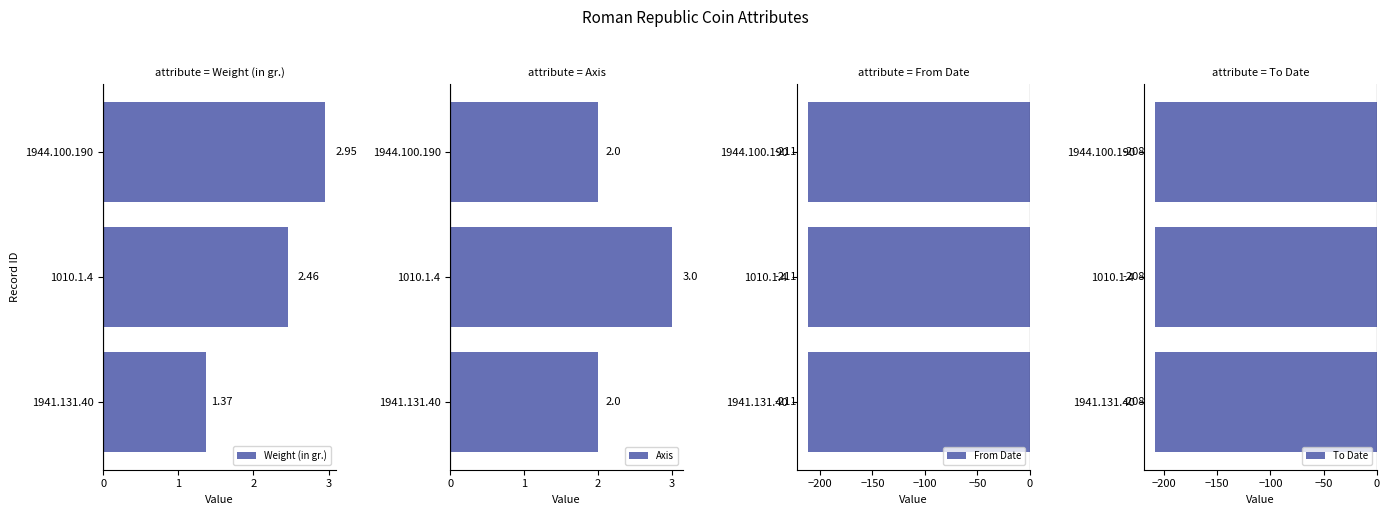

What is the difference between the maximum and second lowest values in the Weight (in gr.) series?

0.5